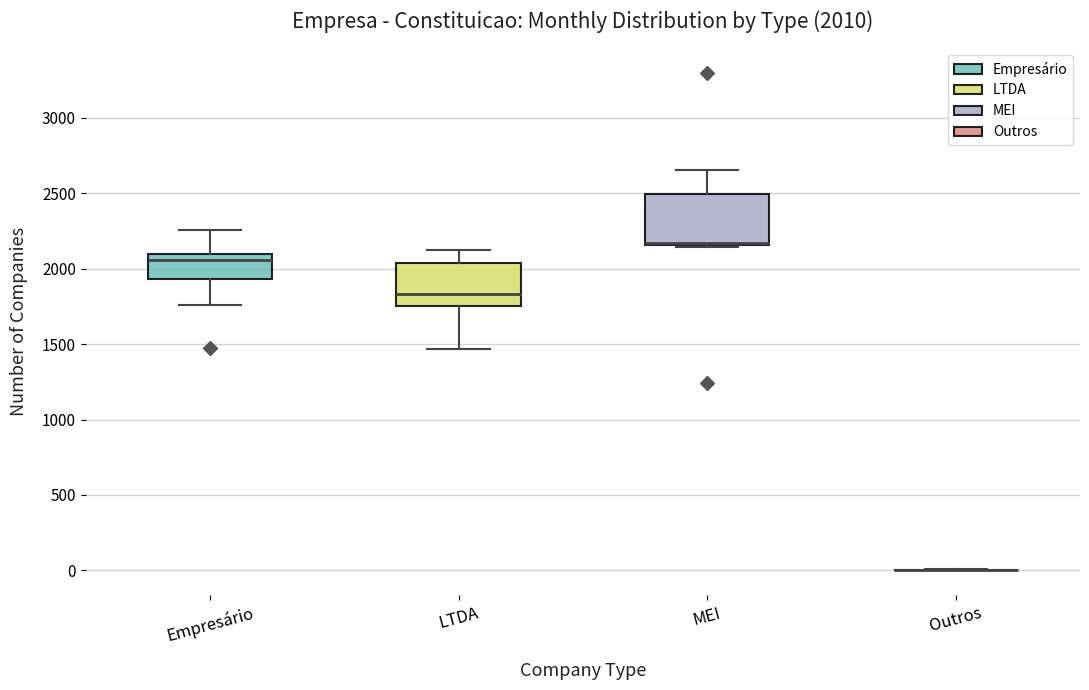

Which box is the tallest, from its lower edge to its upper edge?

MEI